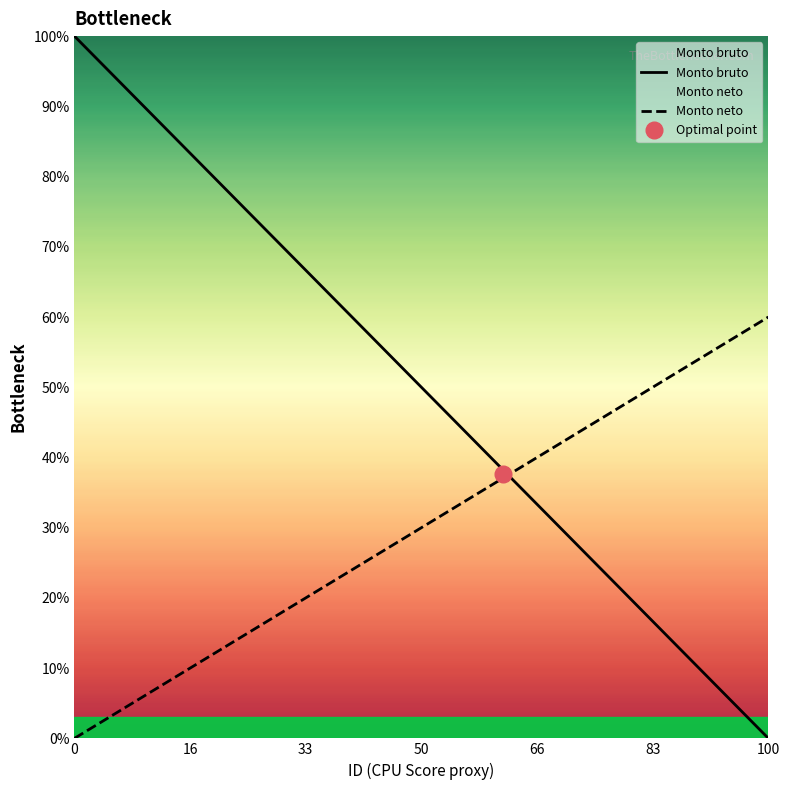

True or false: Monto neto and Monto bruto intersect in this chart.

True